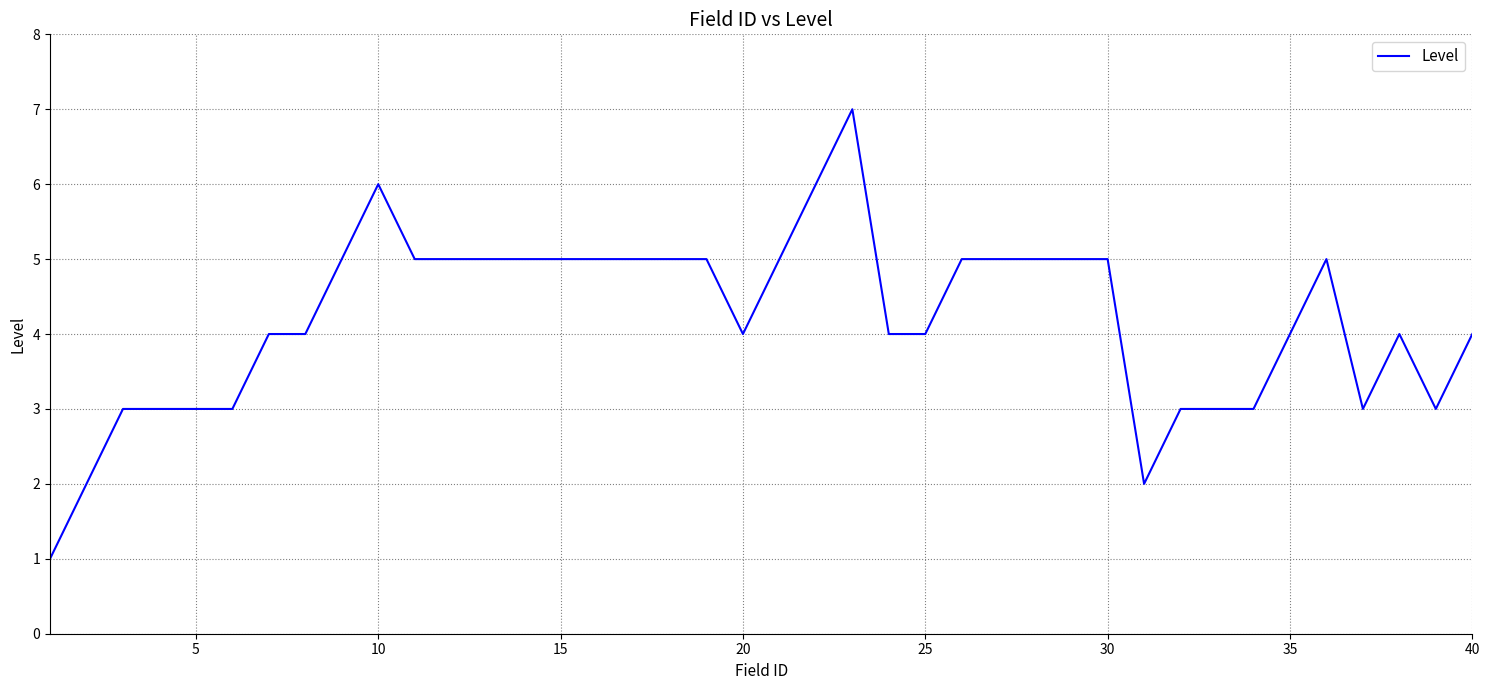

What is the difference between the maximum and minimum values?

6